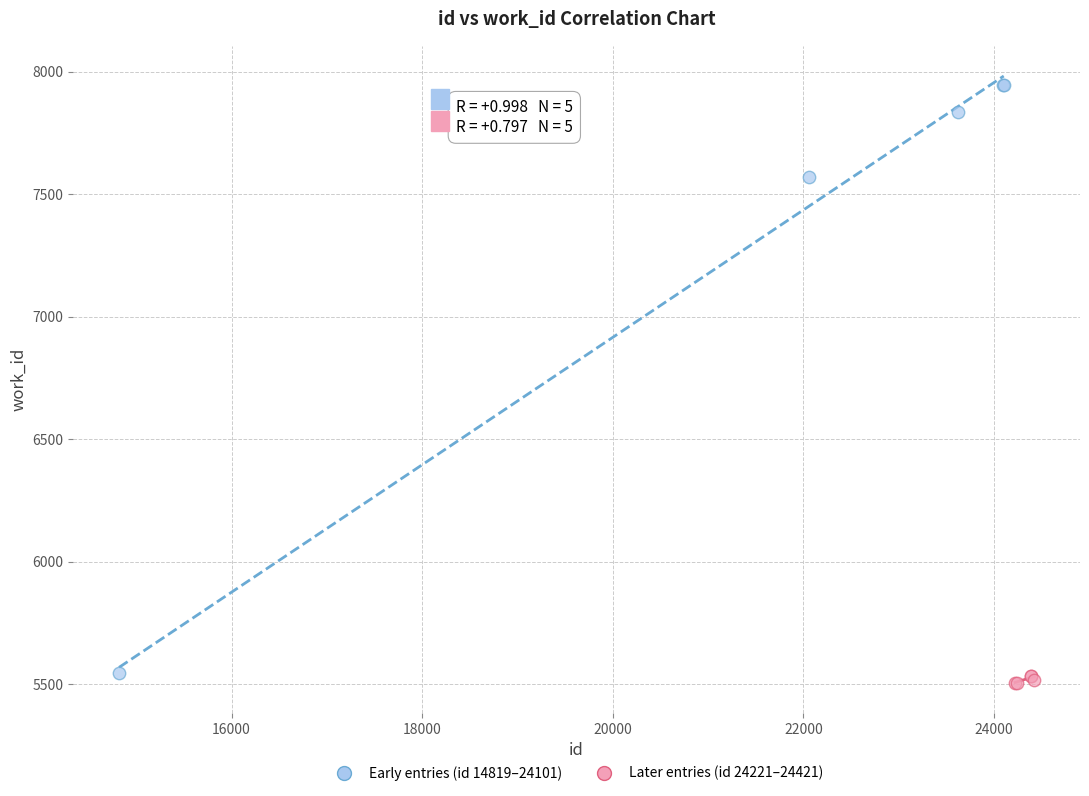

Which series contains the lowest Y value?

Later entries (id 24221–24421)